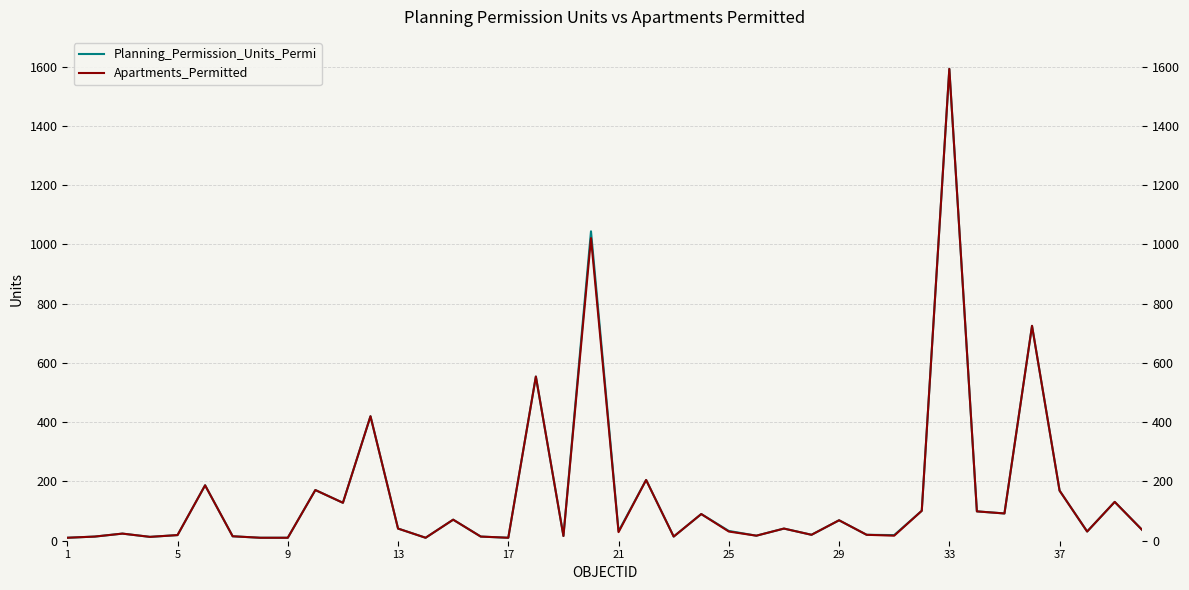

What is the value of the Apartments_Permitted point at the 40th from the left?

36